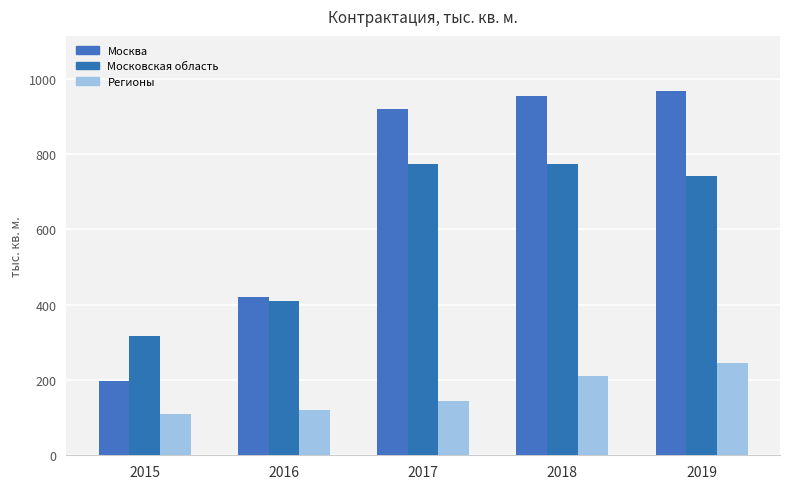

Reading right to left, transcribe all the data shown in this chart.

Москва: 2019=969	2018=955	2017=921	2016=420	2015=197
Московская область: 2019=743	2018=775	2017=775	2016=410	2015=318
Регионы: 2019=244	2018=211	2017=143	2016=120	2015=110